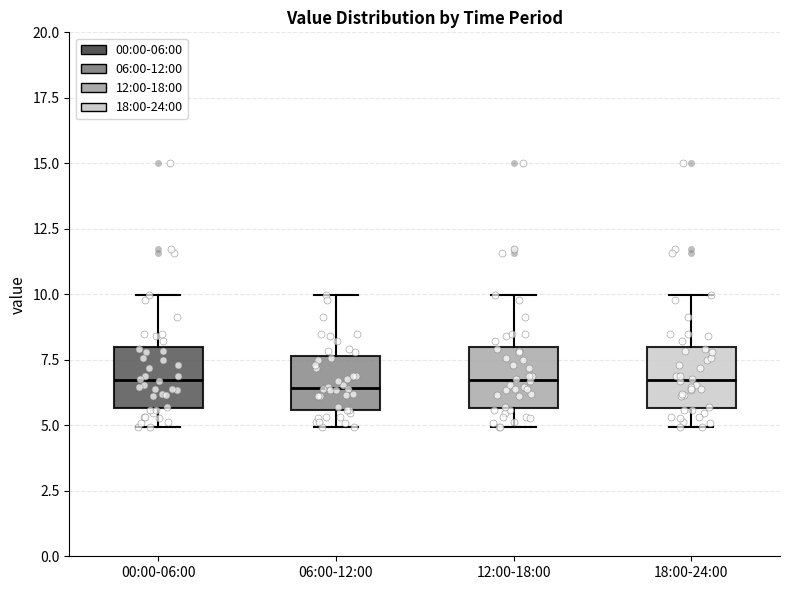

Where does the lower whisker of the box for 18:00-24:00 end on the y-axis? The values are not printed on the chart, so give them approximately, as read against the axis.

5.0